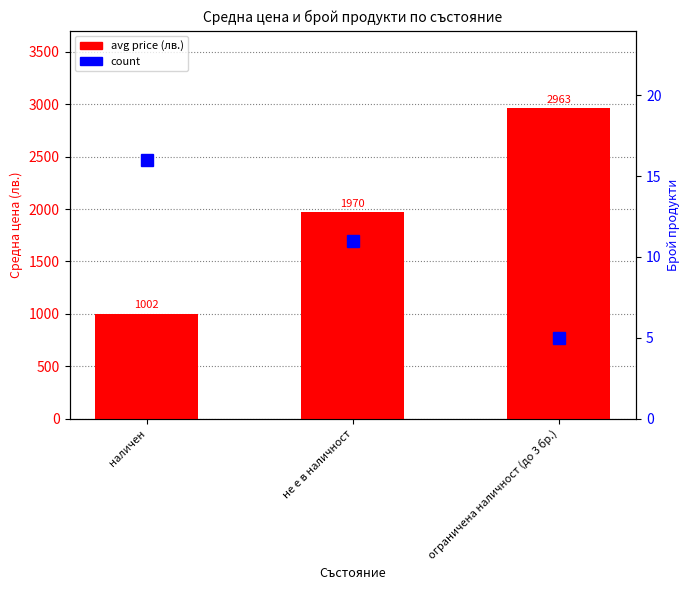

What is the label of the 3rd bar from the right?

наличен